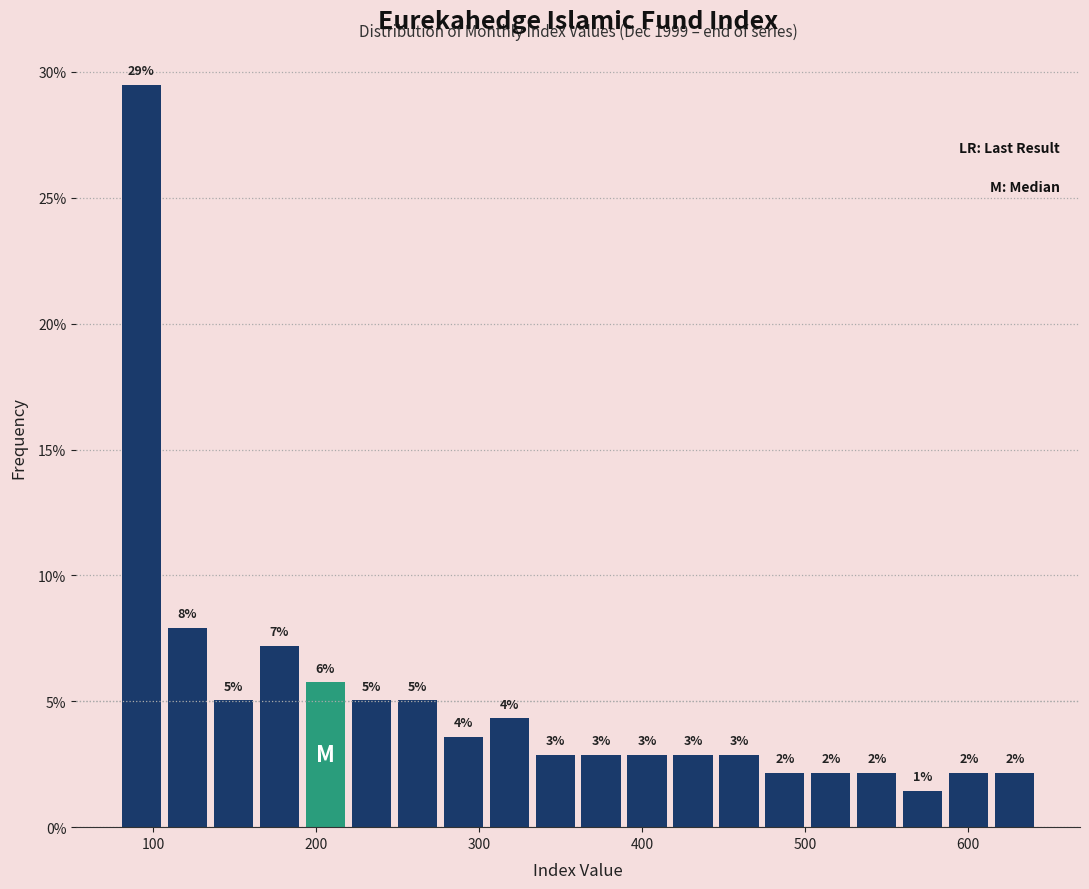

Read against the x-axis, roughly where is the centre of the tallest bar?

90